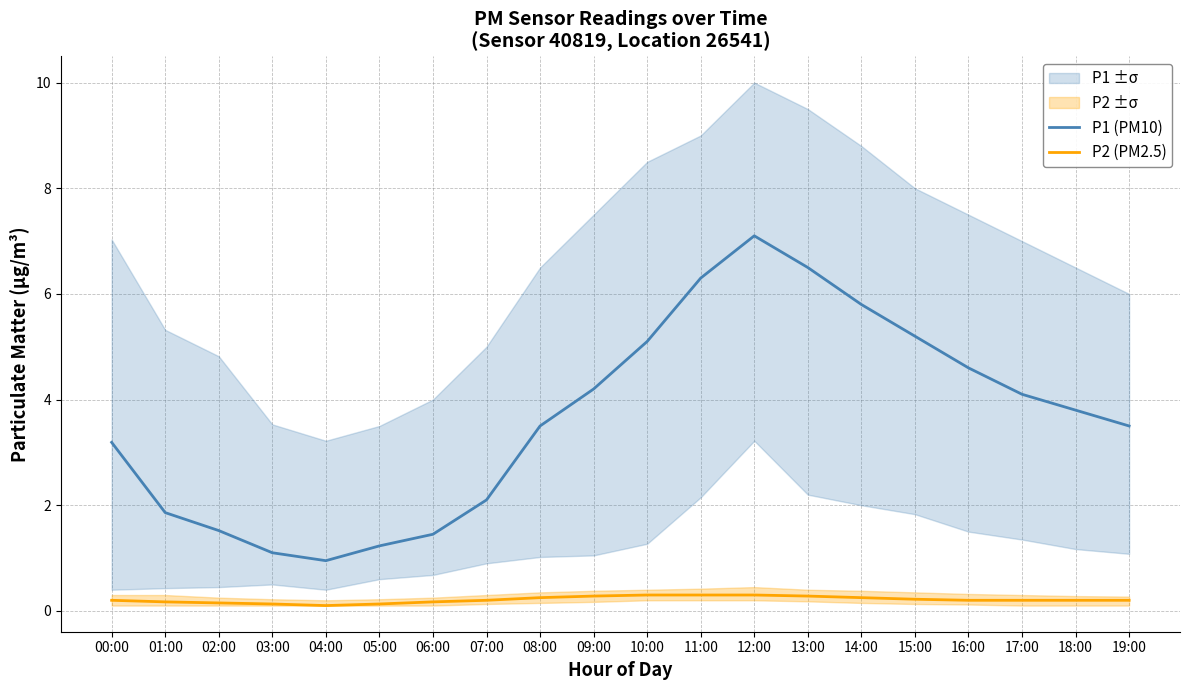

The value of P2 (PM2.5) at 16:00 is 0.1. True or false?

False